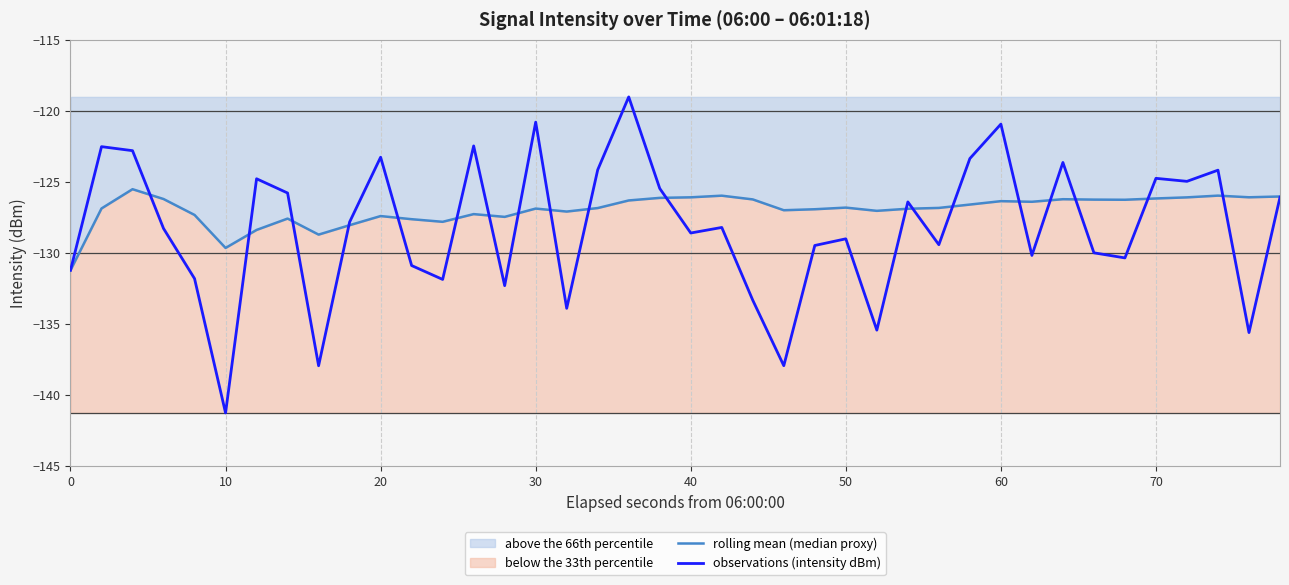

In rolling mean (median proxy), how many points are higher than both neighbors (excluding endpoints)?

10